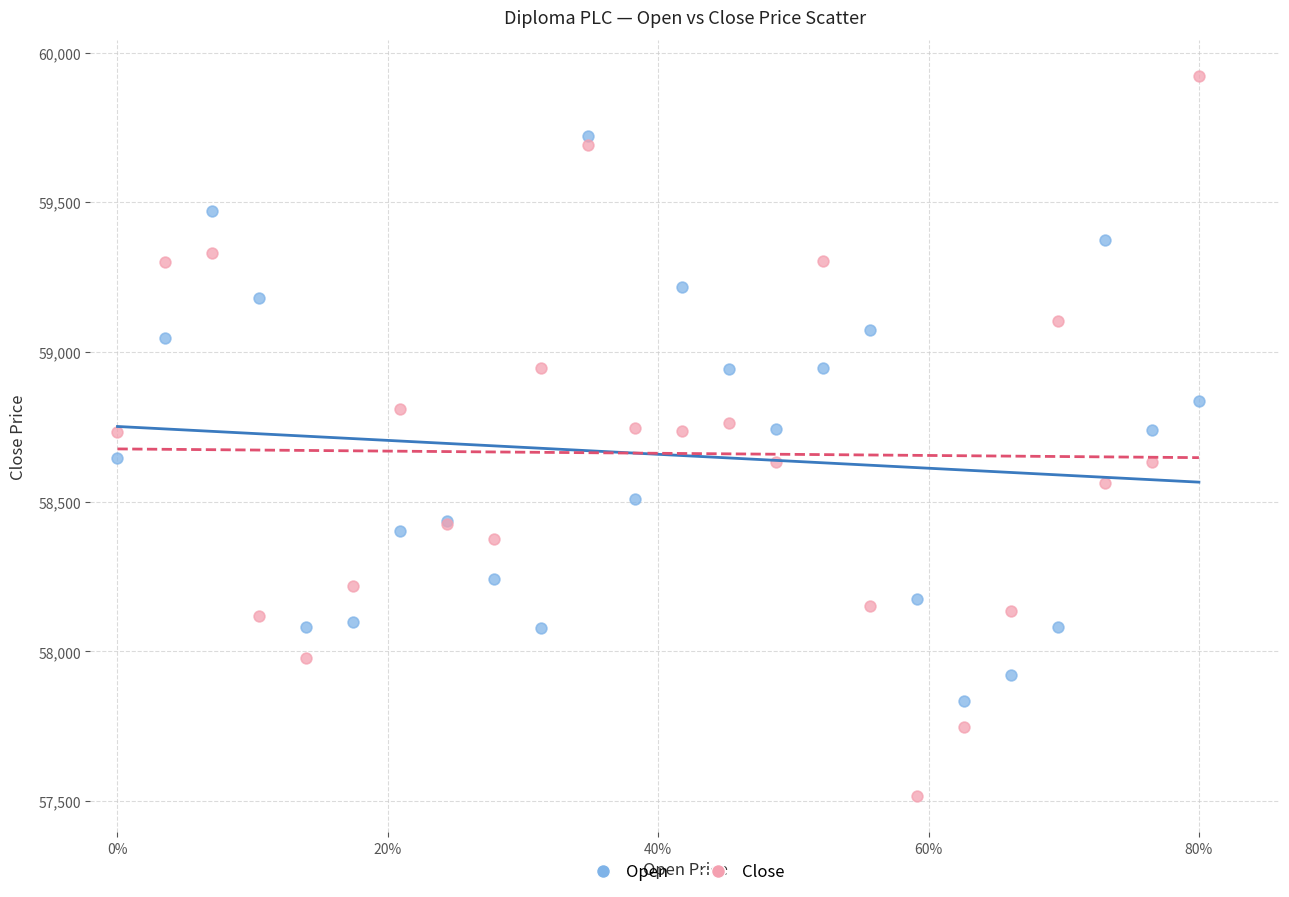

Which series has the largest Y range (max minus min)?

Close